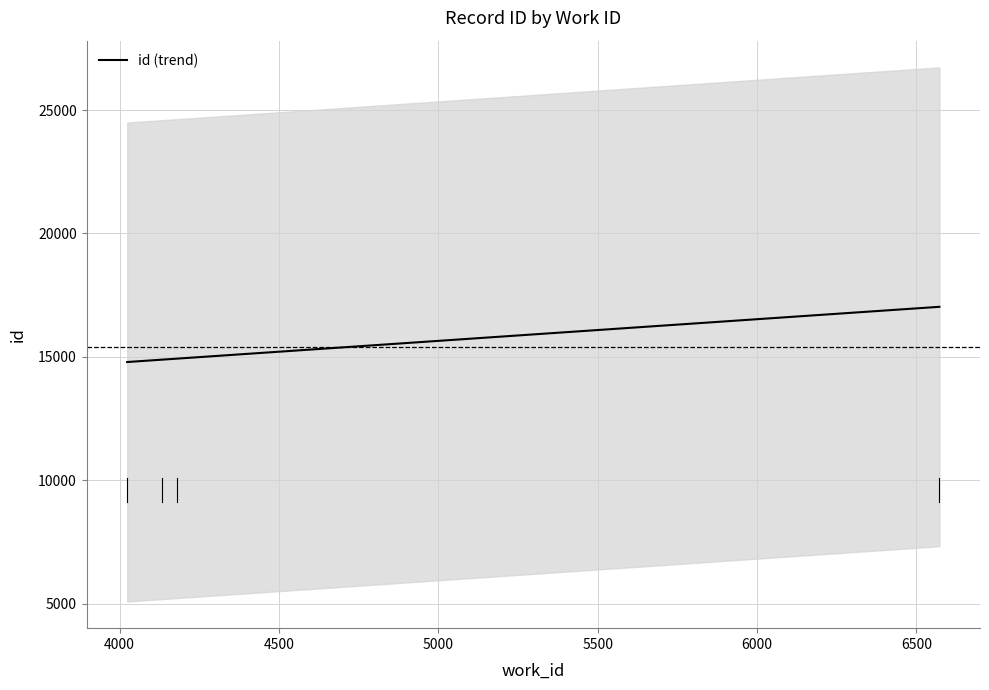

True or false: there are more than 1 points higher than both neighbors.

False